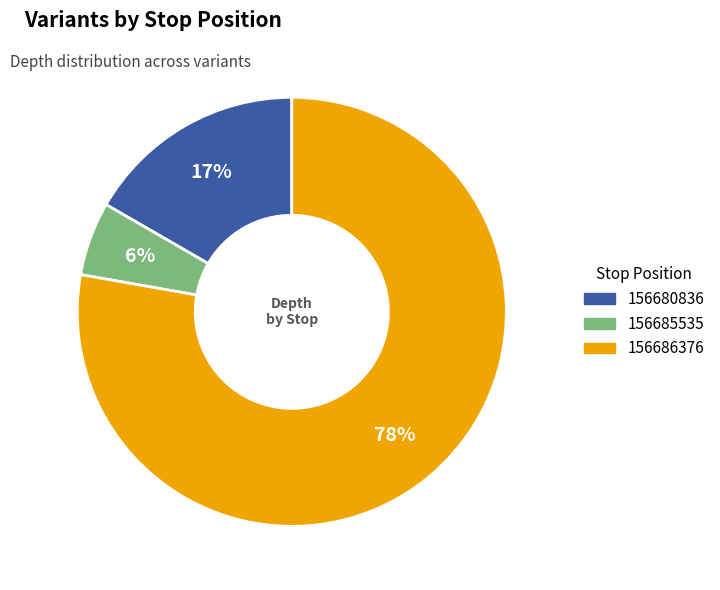

What is the ratio of the value at 156680836 to the value at 156686376?

0.2